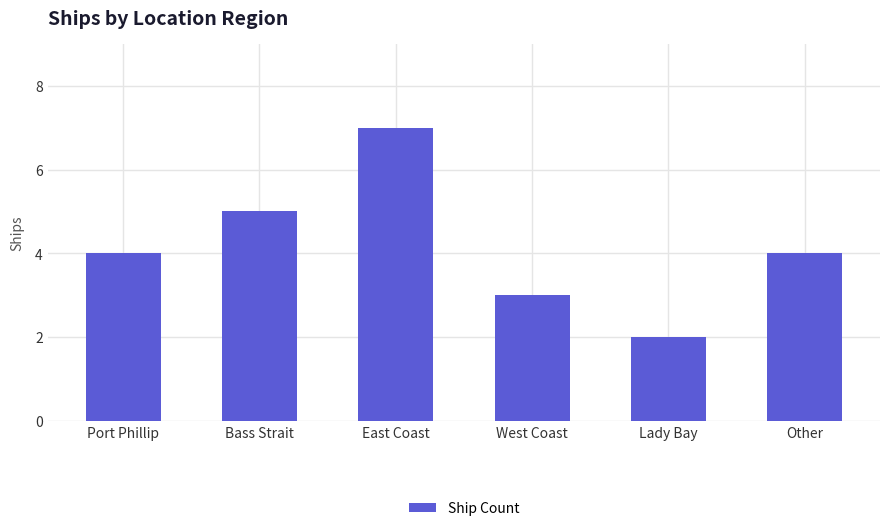

What is the average value?

4